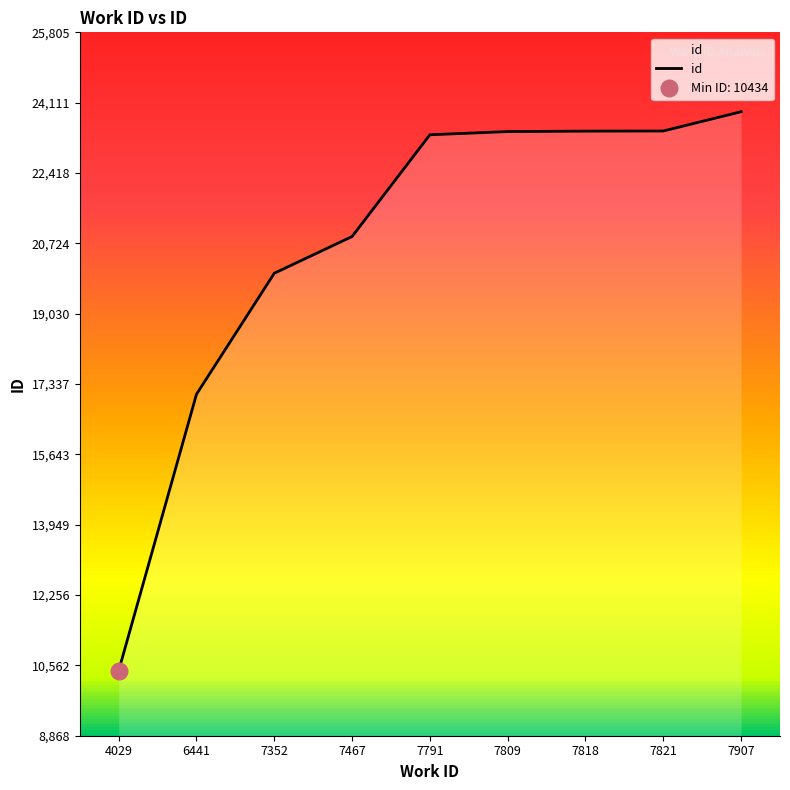

What is the approximate value at 7821, to the nearest 100?

23400